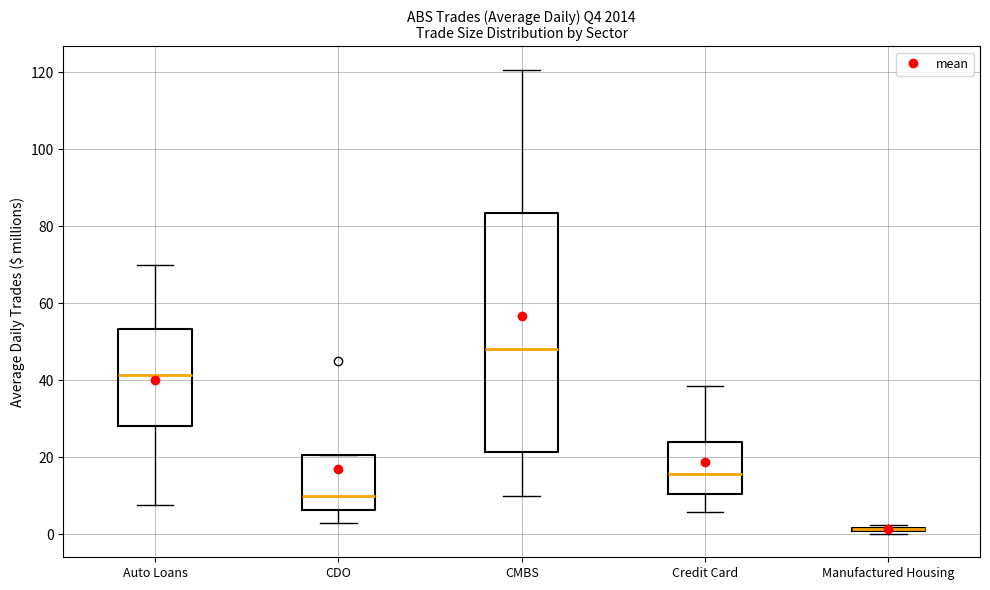

Which box is the tallest, from its lower edge to its upper edge?

CMBS